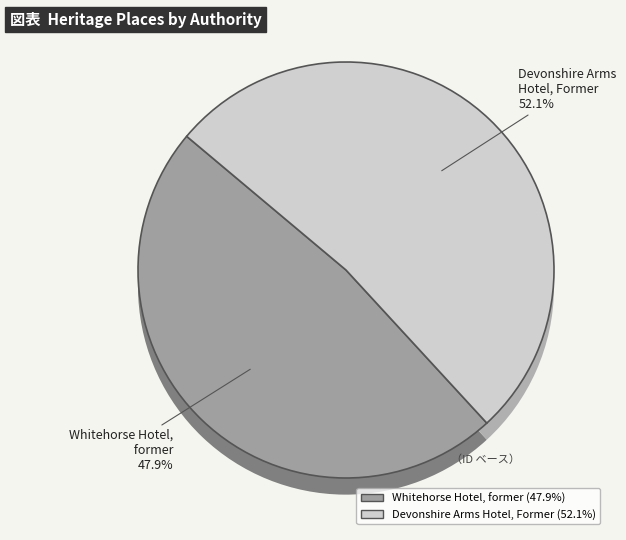

Is it true that Whitehorse Hotel, former is 48% of the pie?

True